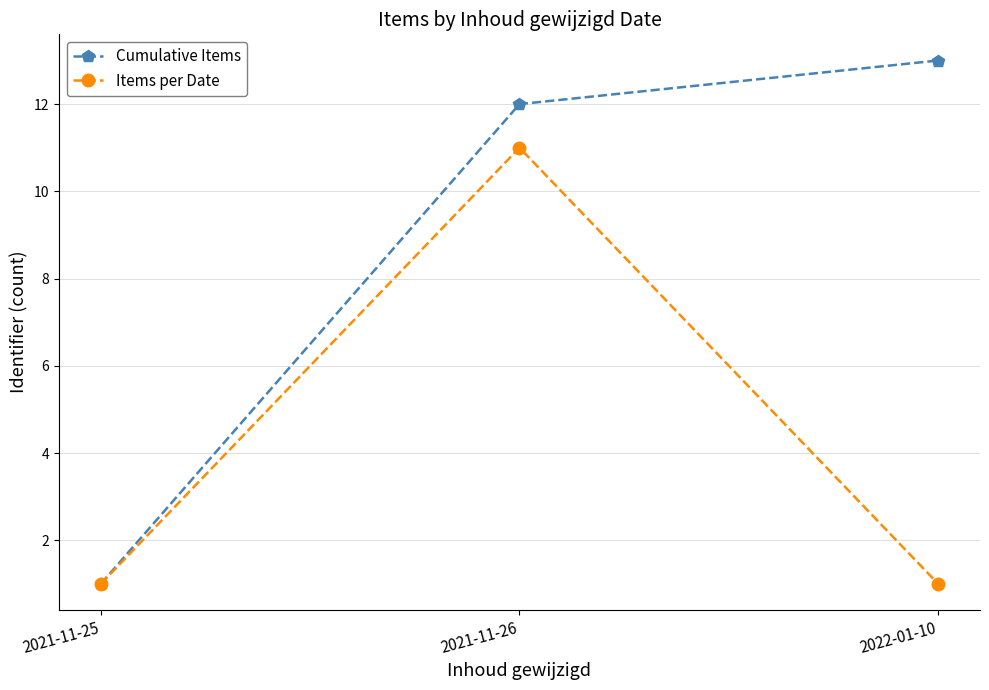

True or false: Items per Date has a value of 11 at 2021-11-26.

True